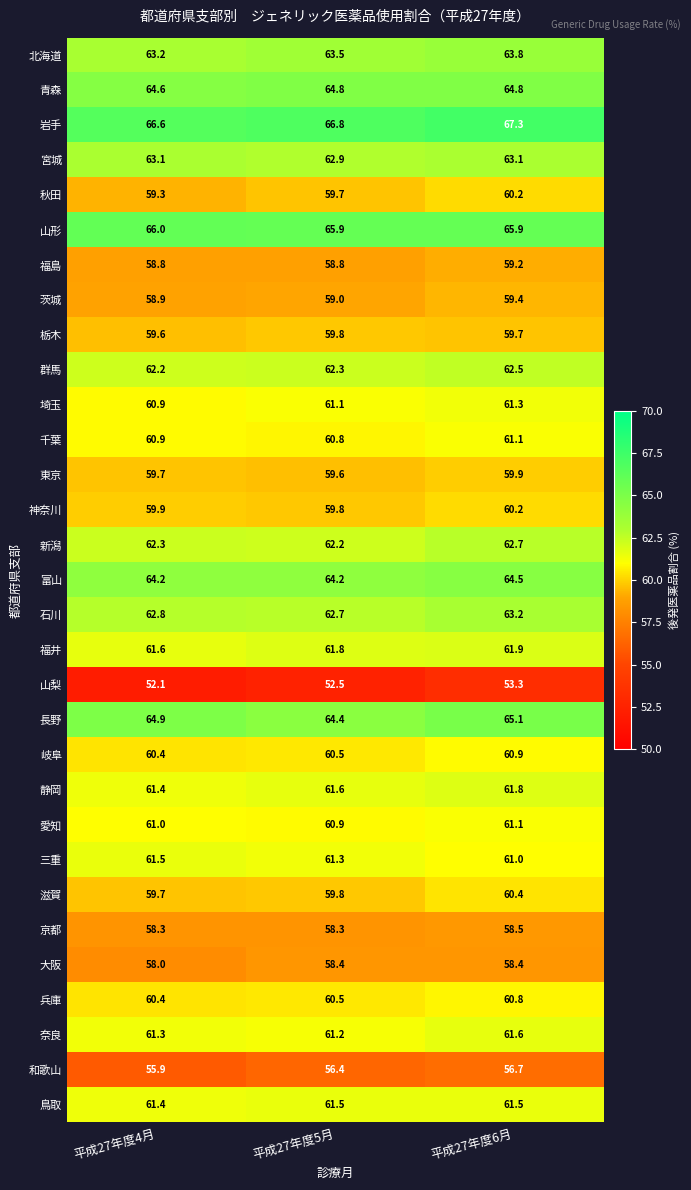

What is the greatest value displayed?

67.3